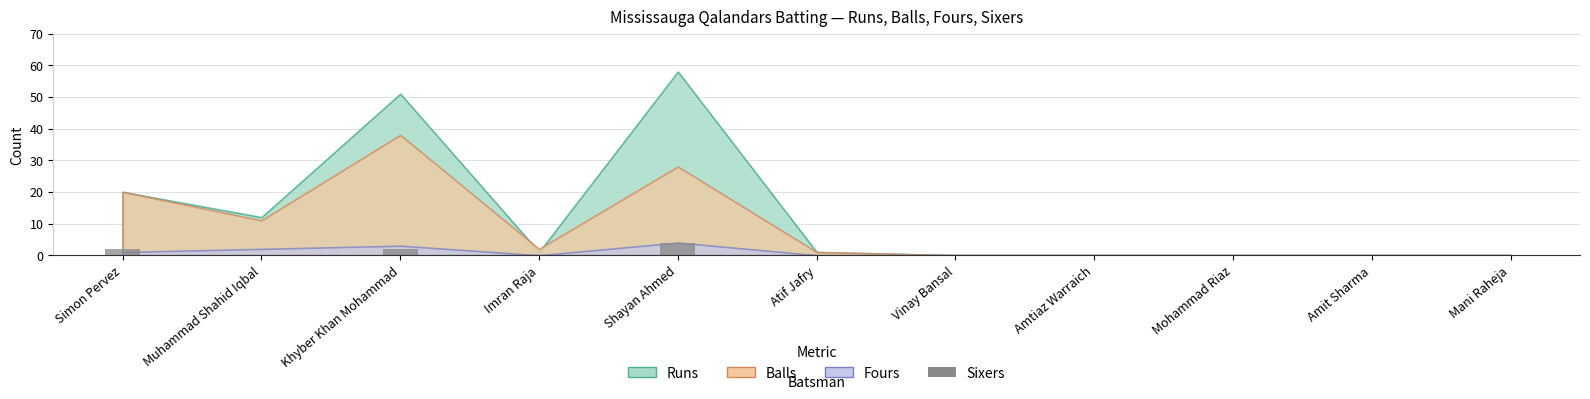

How many distinct data groups are displayed?

1